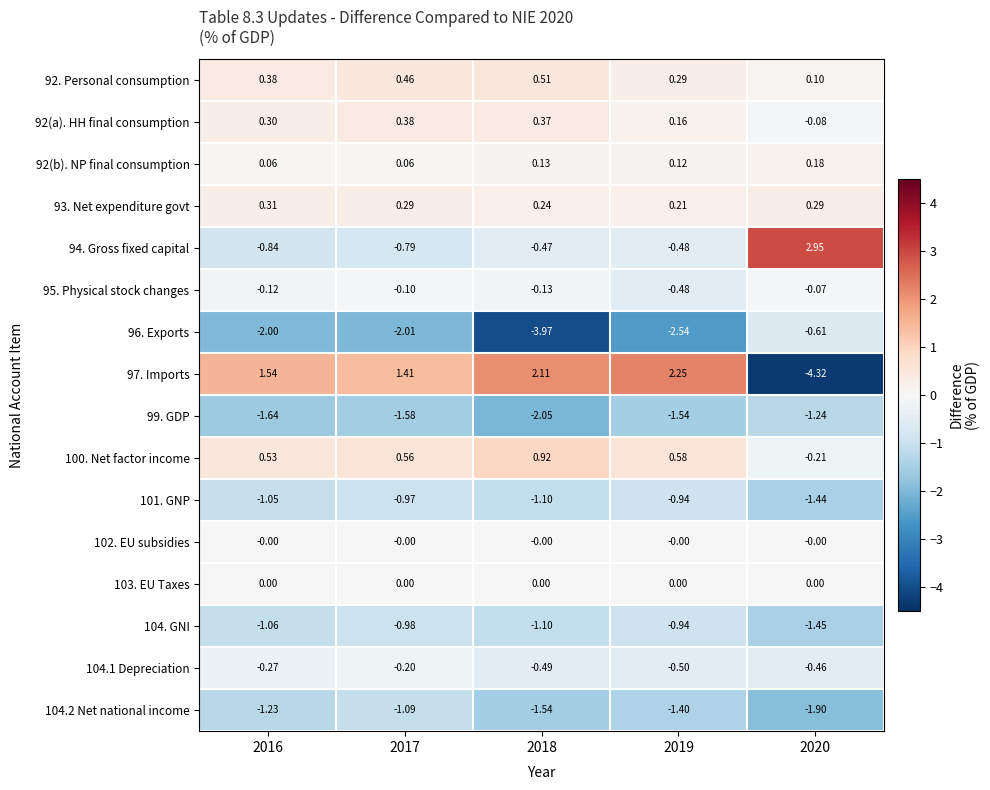

Is the value of 103. EU Taxes at 2019 greater than the value of 93. Net expenditure govt at 2018?

No